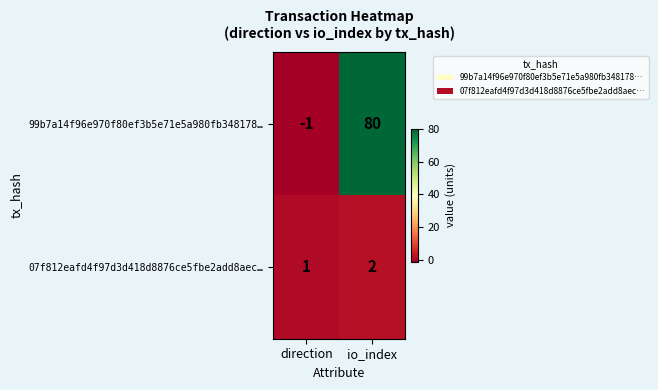

What is the maximum value shown in the chart?

80